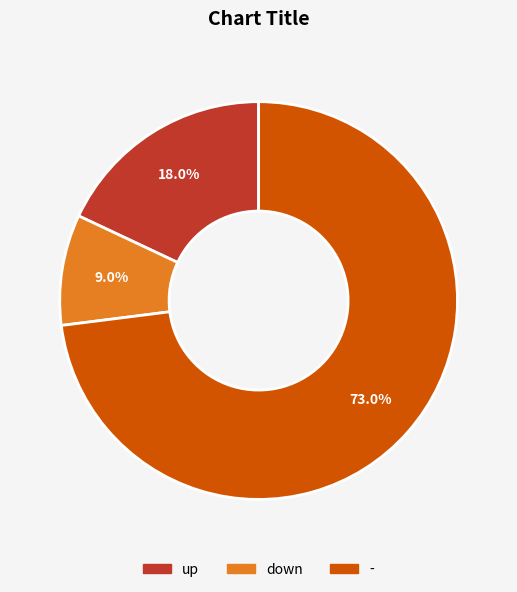

To the nearest percent, what is the average slice percentage?

33%